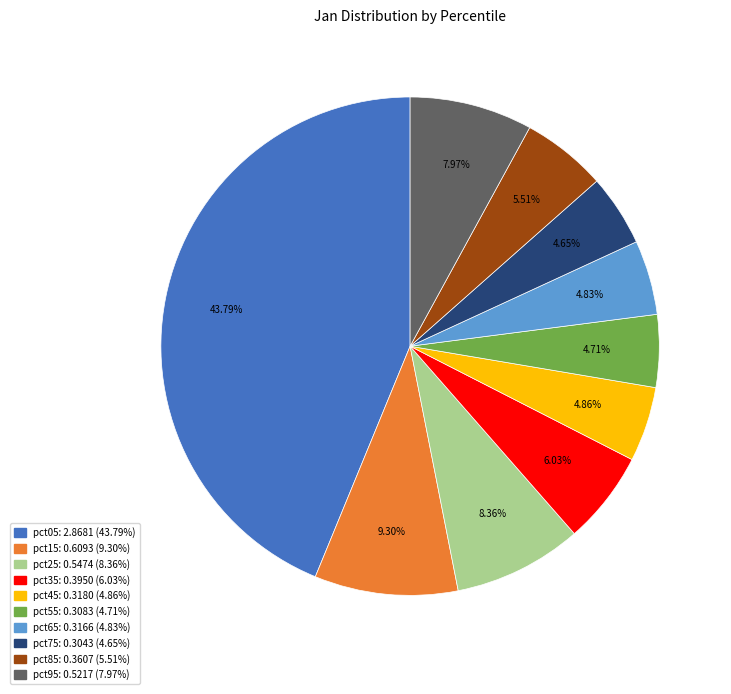

Does any single category account for the majority?

No